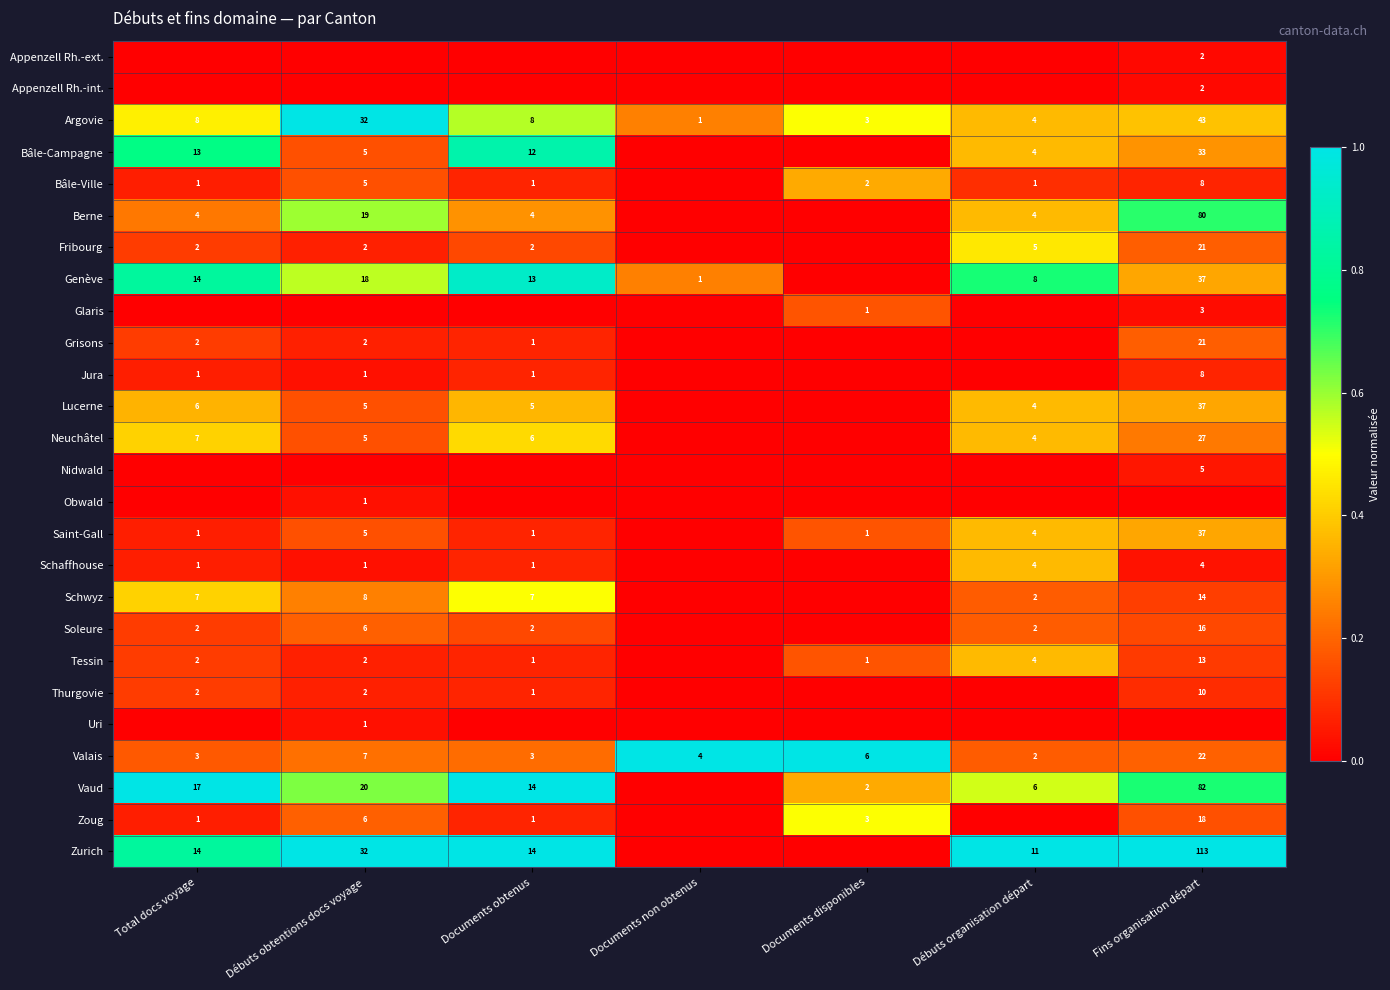

What is the difference between the Valais values at Total docs voyage and Débuts obtentions docs voyage?

4